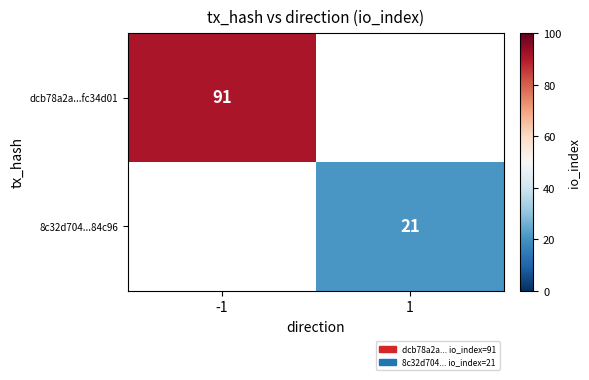

True or false: dcb78a2a...fc34d01 has a value of 91 at -1.

True